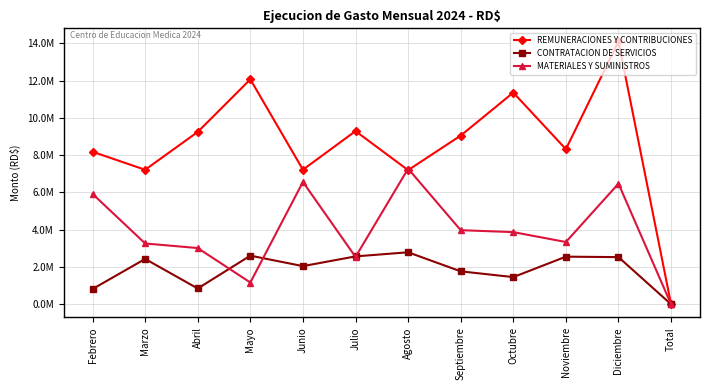

Reading left to right, extract all data points from this chart.

REMUNERACIONES Y CONTRIBUCIONES: 8181125.4	7216782.2	9247493.2	12068716.2	7220639.2	9291392.6	7195516.8	9050719.0	11358370.8	8321492.4	14100572.4	0.0
CONTRATACION DE SERVICIOS: 818077.9	2431766.9	846157.6	2608261.5	2046570.3	2568758.0	2789214.2	1766412.7	1457183.4	2554251.6	2529621.2	0.0
MATERIALES Y SUMINISTROS: 5921040.2	3261653.2	3015588.2	1166522.5	6563027.0	2540830.4	7274022.2	3975351.5	3871004.7	3340647.8	6472685.6	0.0